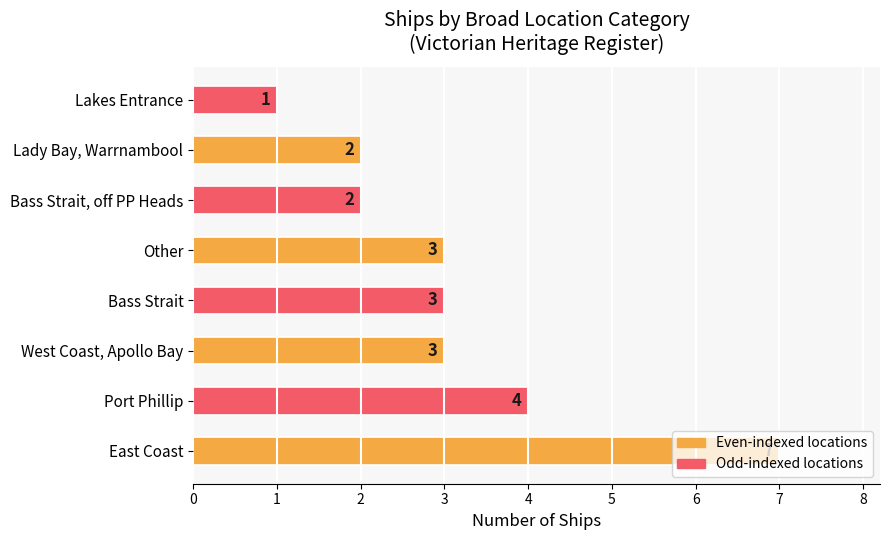

What is the greatest value displayed?

7